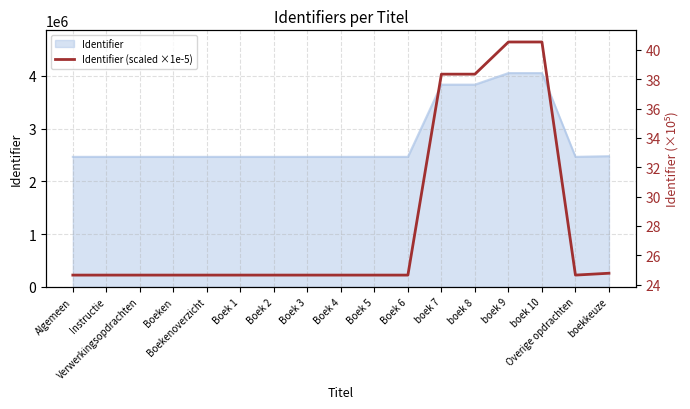

What is the minimum value shown in the chart?

24.7